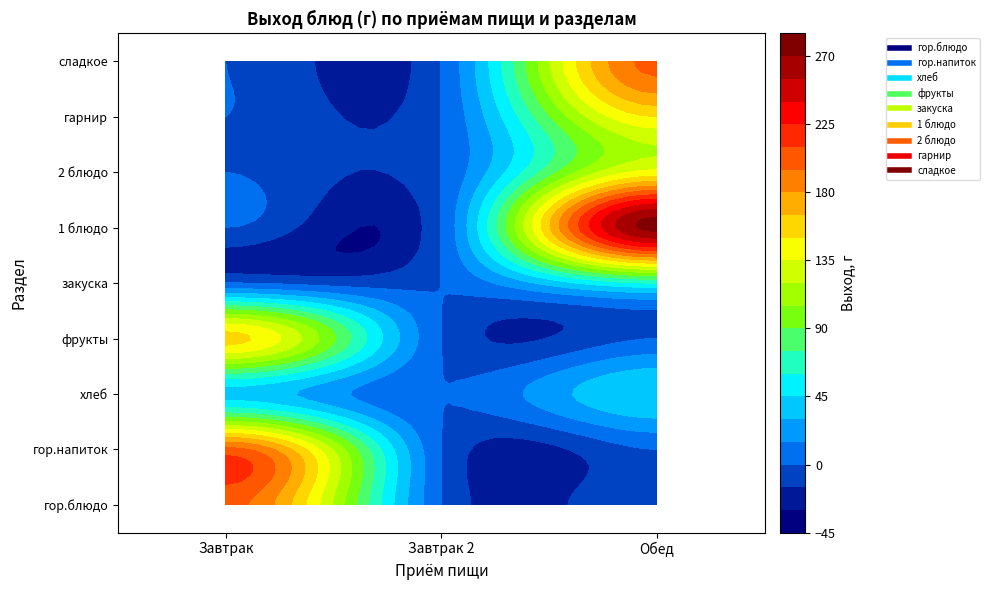

What is the sum of all закуска values?

60